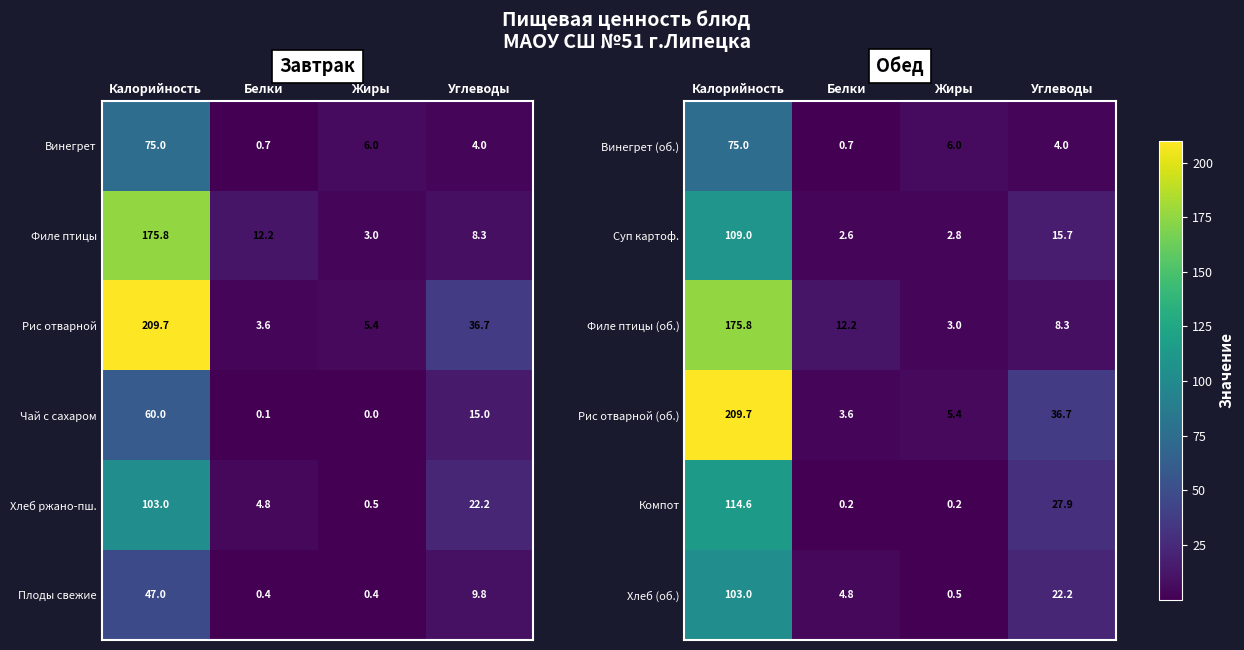

At which label does Суп картоф. reach its peak?

Калорийность